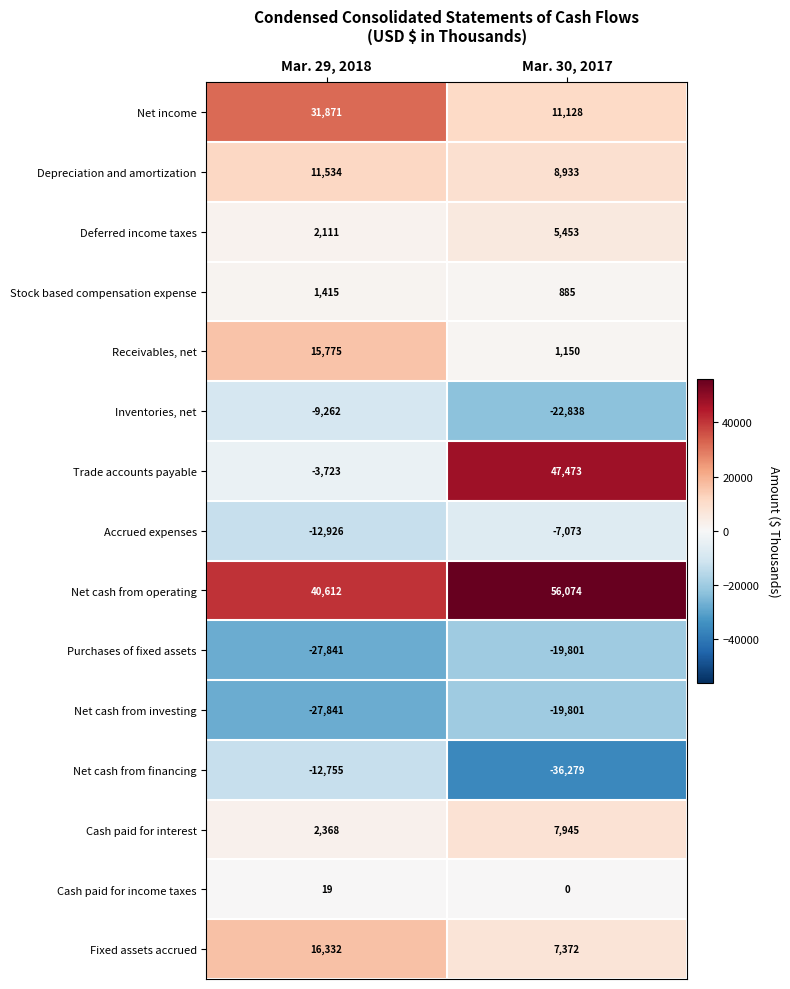

At which category does the chart reach its peak across all series?

Mar. 30, 2017